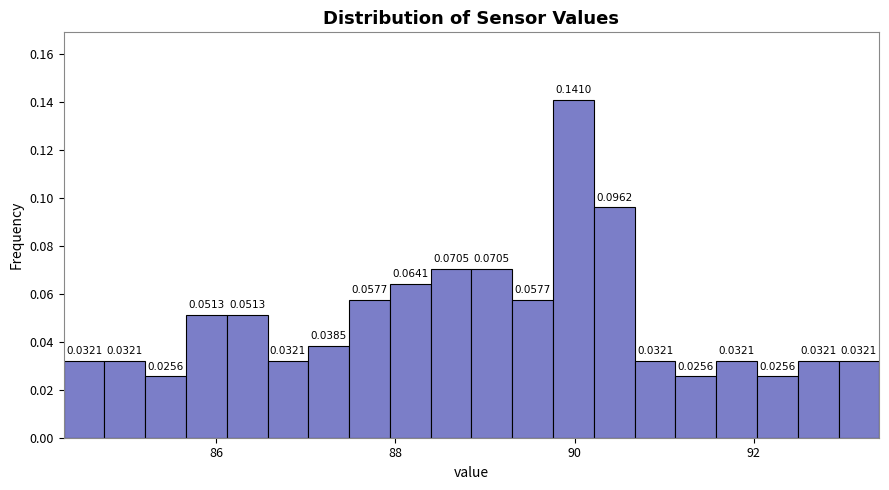

Read against the x-axis, roughly where is the centre of the tallest bar?

90.0